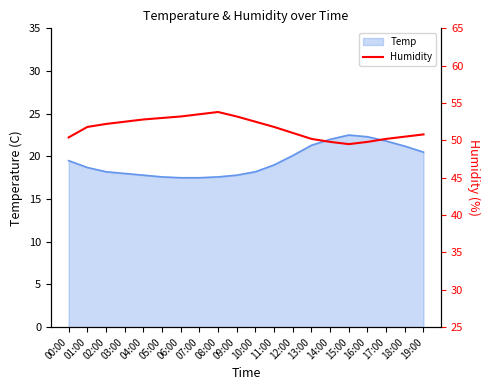

Is it true that the value at 01:00 is 83.3?

False